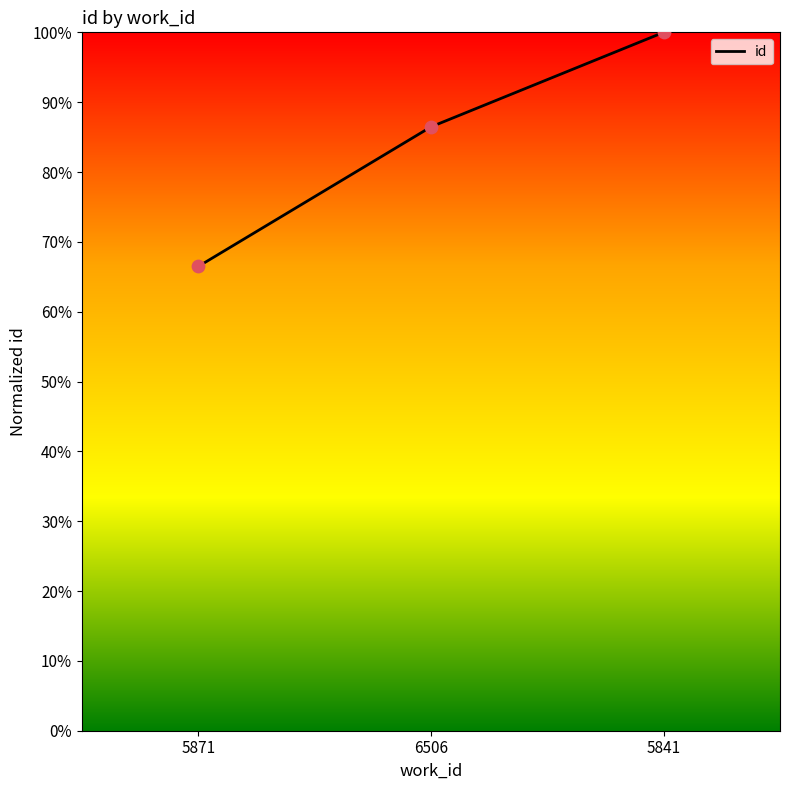

What is the change in value from 6506 to 5841?

+13.5